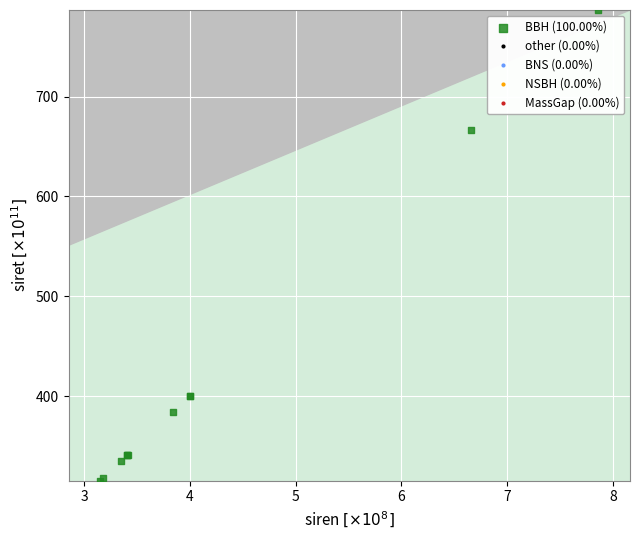

What Y value in the scatter plot is closest to 550?

666.3